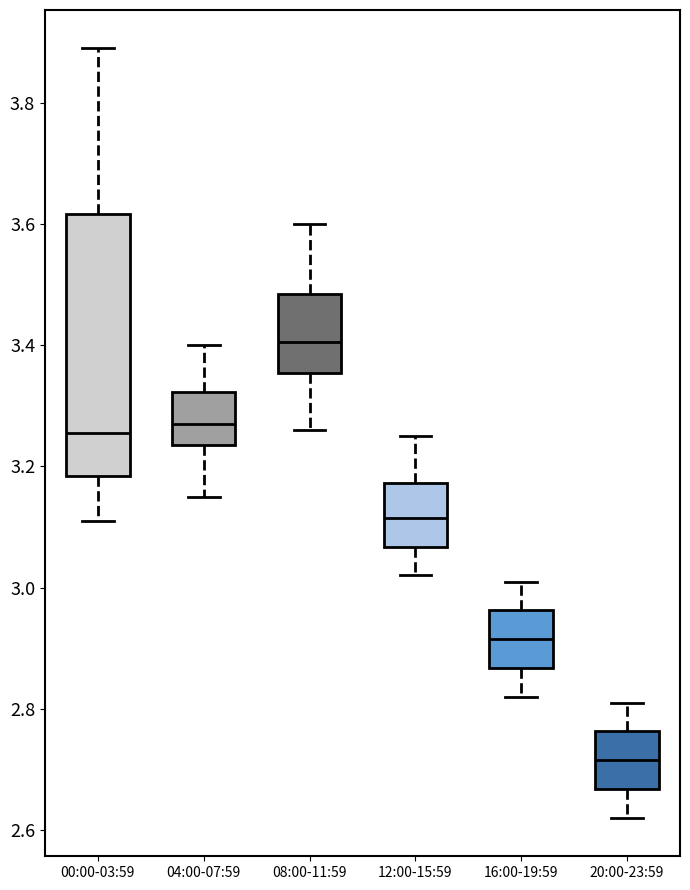

Comparing the boxes themselves (not the whiskers), which one is the tallest?

00:00-03:59